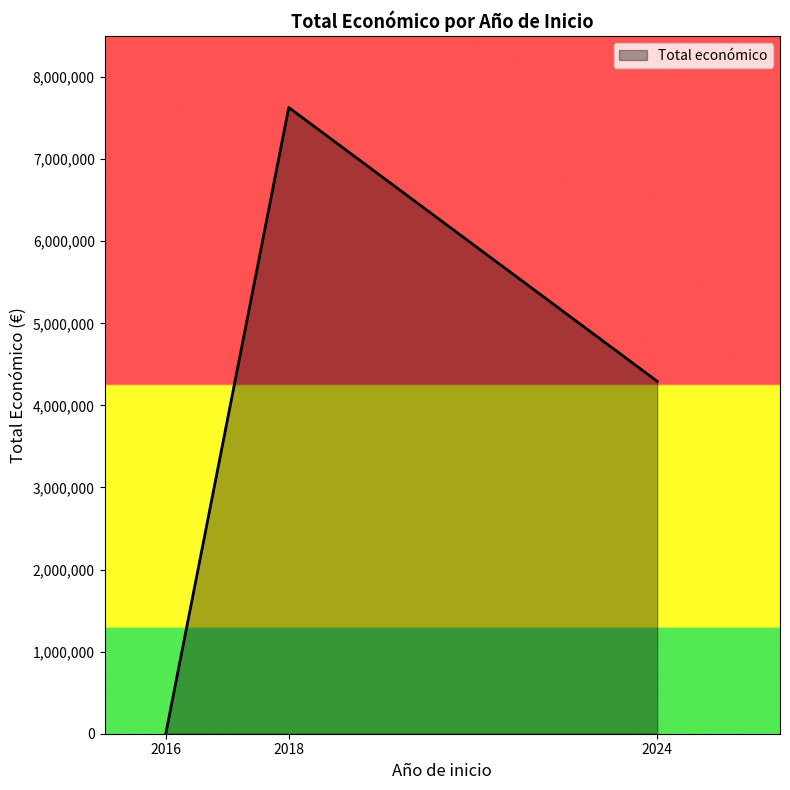

What is the smallest value displayed?

12000